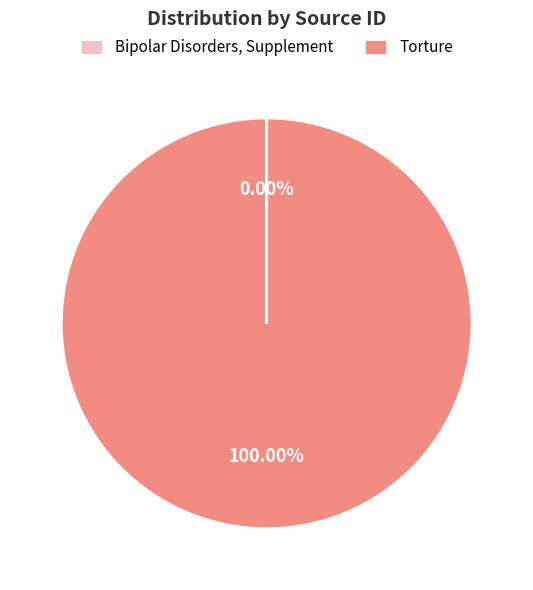

What is the largest slice in the pie chart?

Torture